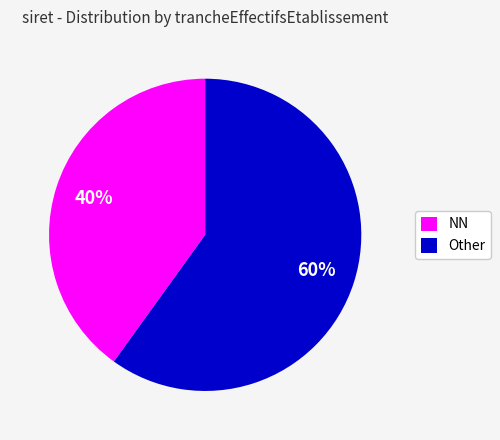

Is the sum of NN and Other greater than half?

Yes